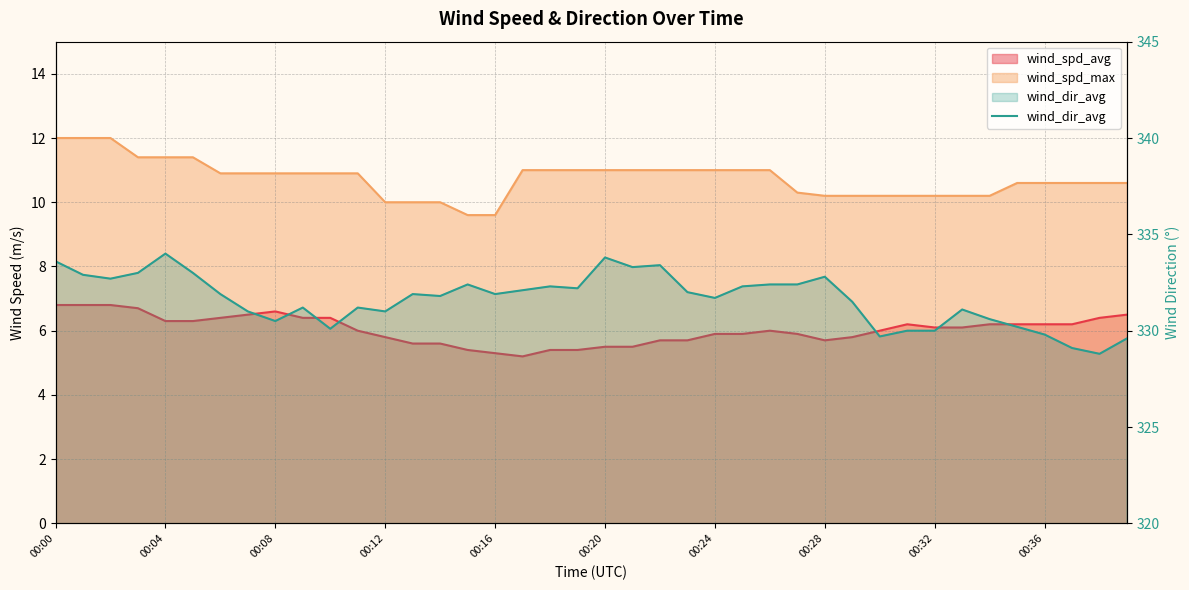

Reading left to right, list all the values displayed in this chart.

333.6	332.9	332.7	333.0	334.0	333.0	331.9	331.0	330.5	331.2	330.1	331.2	331.0	331.9	331.8	332.4	331.9	332.1	332.3	332.2	333.8	333.3	333.4	332.0	331.7	332.3	332.4	332.4	332.8	331.5	329.7	330.0	330.0	331.1	330.6	330.2	329.8	329.1	328.8	329.6